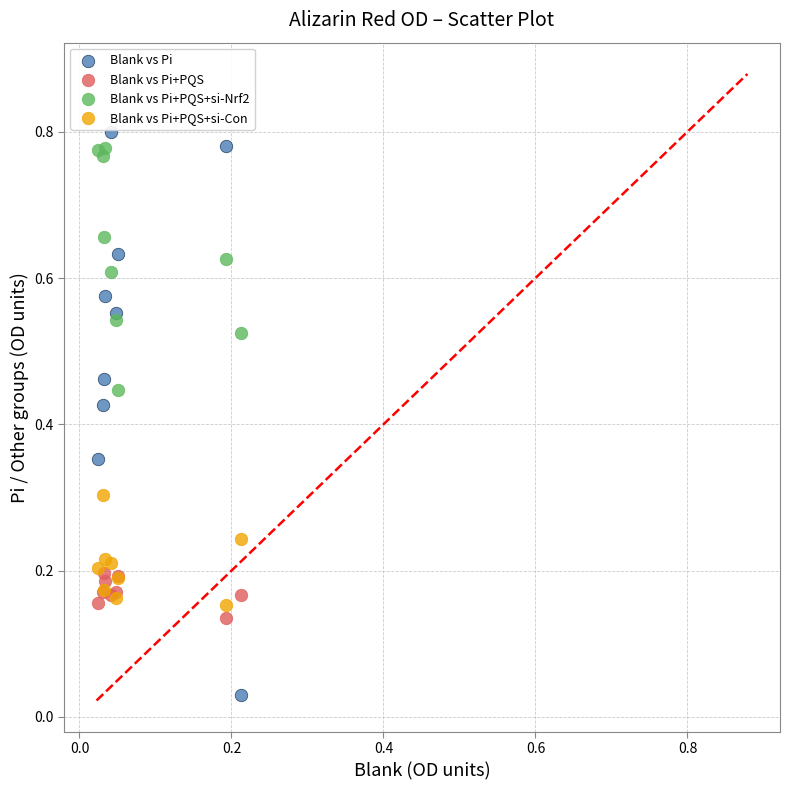

Which series reaches the maximum Y coordinate?

Blank vs Pi